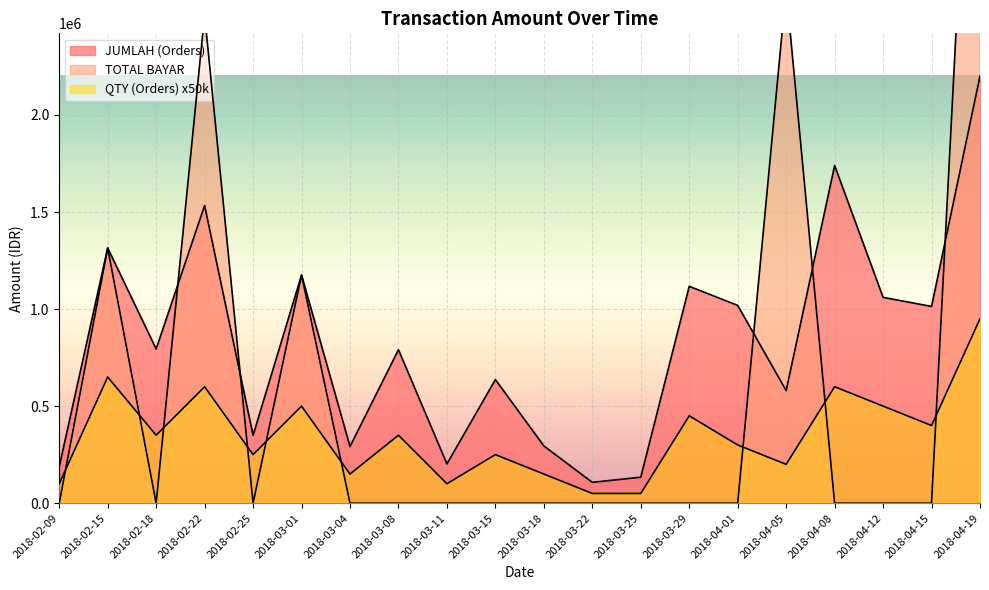

Which category has the highest value across all series?

2018-04-19